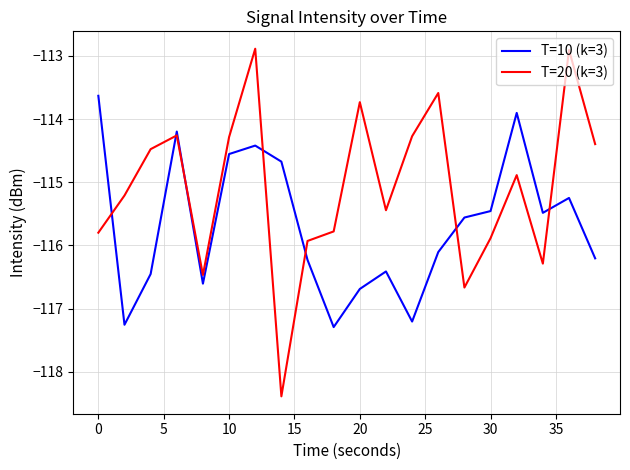

Rank the series by their maximum value, from highest to lowest.

T=20 (k=3), T=10 (k=3)